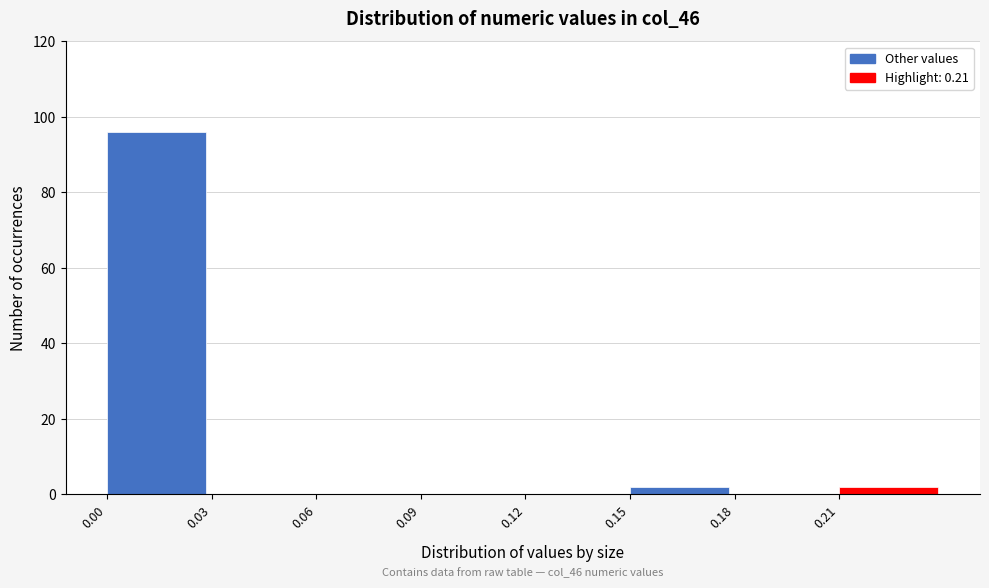

Which range on the x-axis has the tallest bar?

0.00 to 0.03